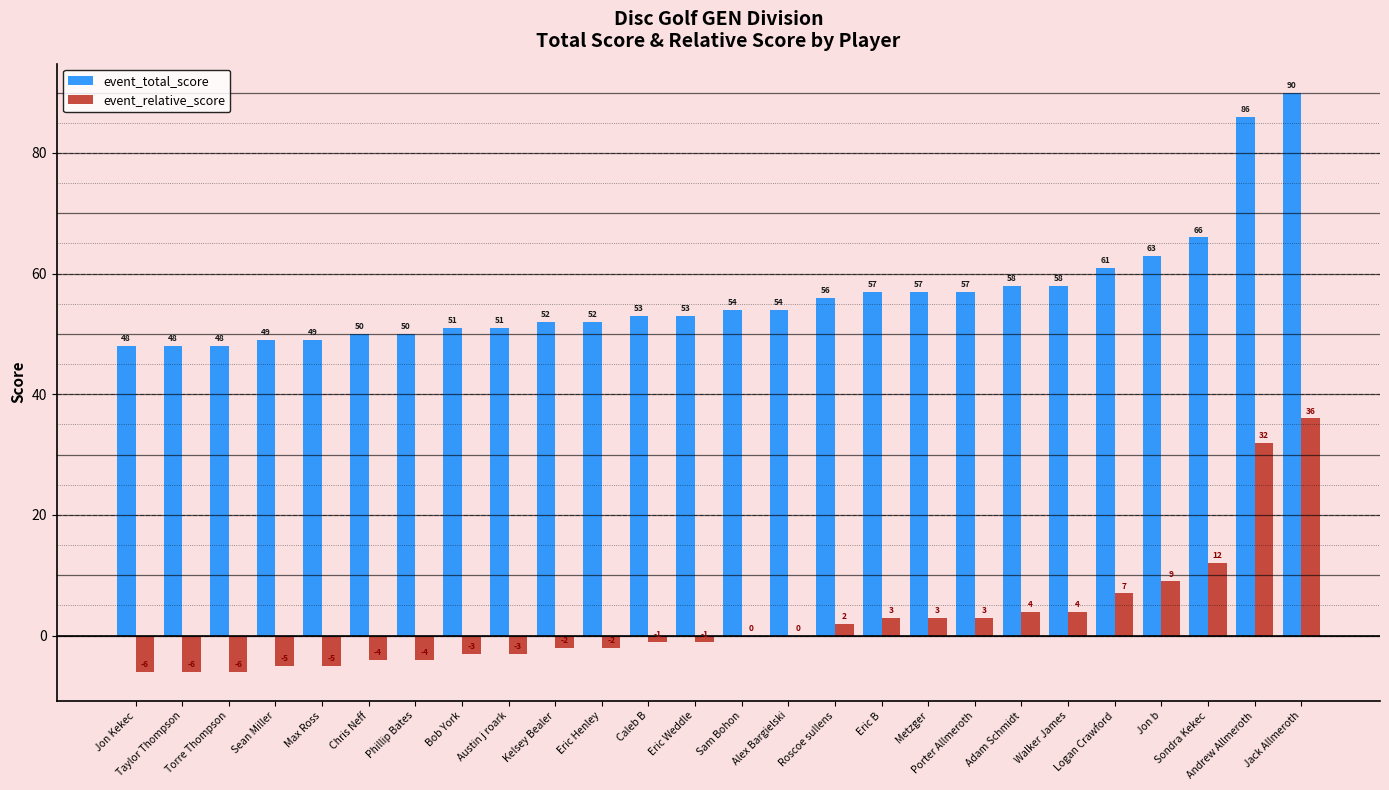

The event_total_score series shows 52 at Kelsey Bealer. True or false?

True